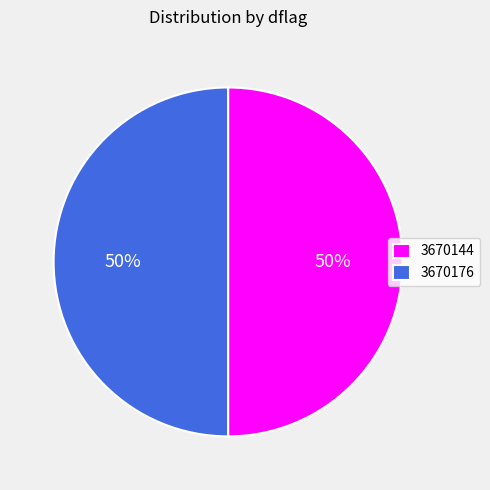

How many segments does this pie chart have?

2